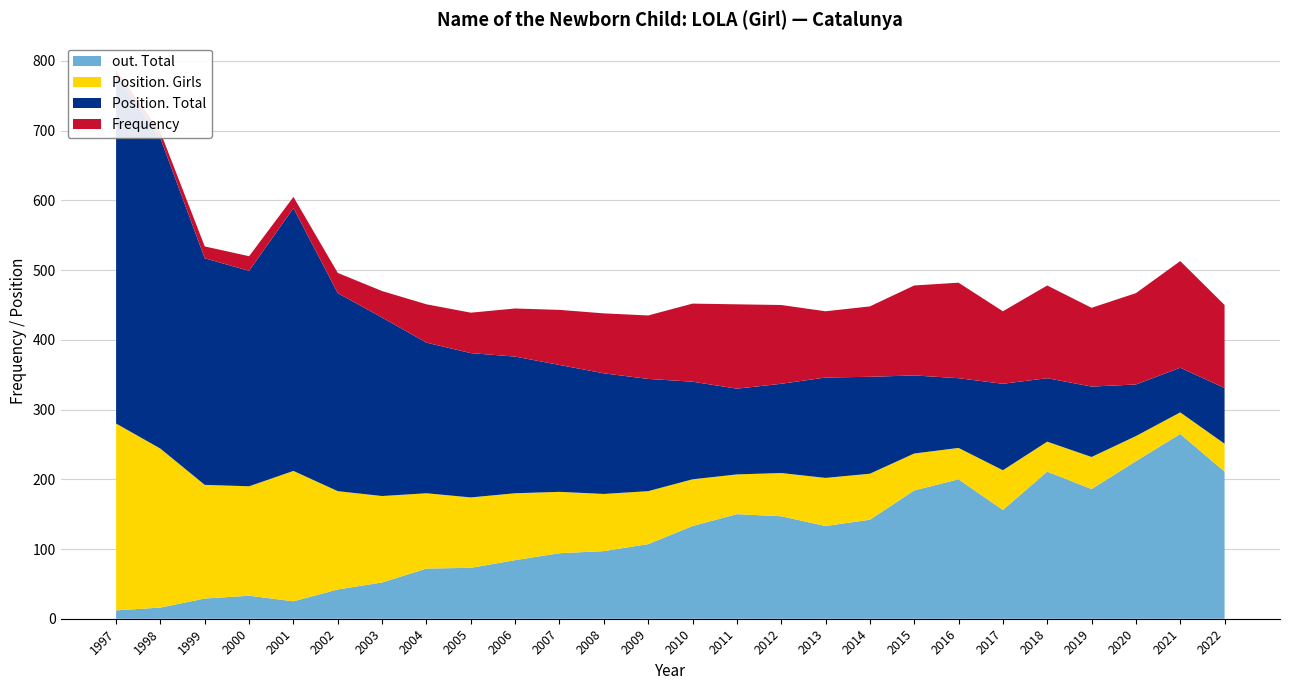

Reading right to left, what are all the values shown in this chart?

Frequency: 119	153	131	113	133	104	137	129	101	95	113	121	112	91	86	79	69	58	55	38	29	16	21	17	9	7
Position. Total: 80	64	74	101	91	124	100	112	139	144	128	123	140	161	173	182	196	207	216	256	284	377	309	325	445	500
Position. Girls: 40	31	36	46	43	57	45	53	66	69	62	57	67	76	82	88	96	101	108	124	141	187	157	163	228	268
out. Total: 211	265	226	186	211	156	200	184	142	133	147	150	133	107	97	94	84	73	72	52	42	25	33	29	16	12